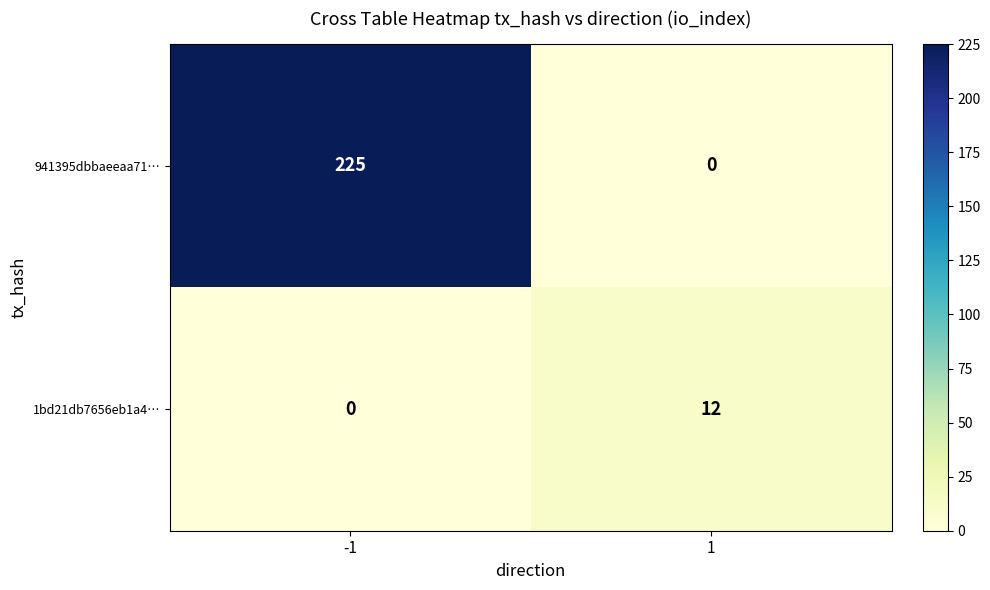

Reading right to left, extract all data points from this chart.

941395dbbaeeaa71…: 1=0	-1=225
1bd21db7656eb1a4…: 1=12	-1=0